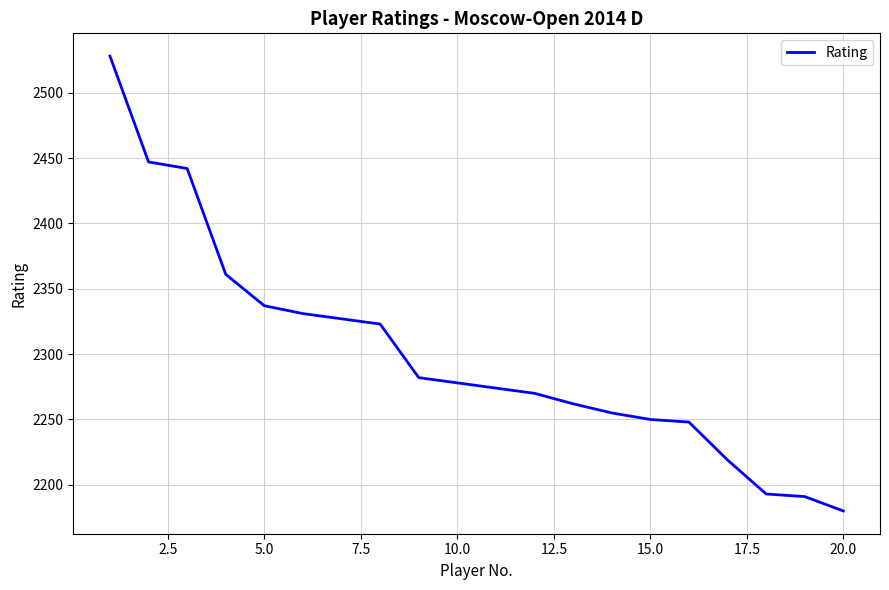

What is the sum of all values?

45998